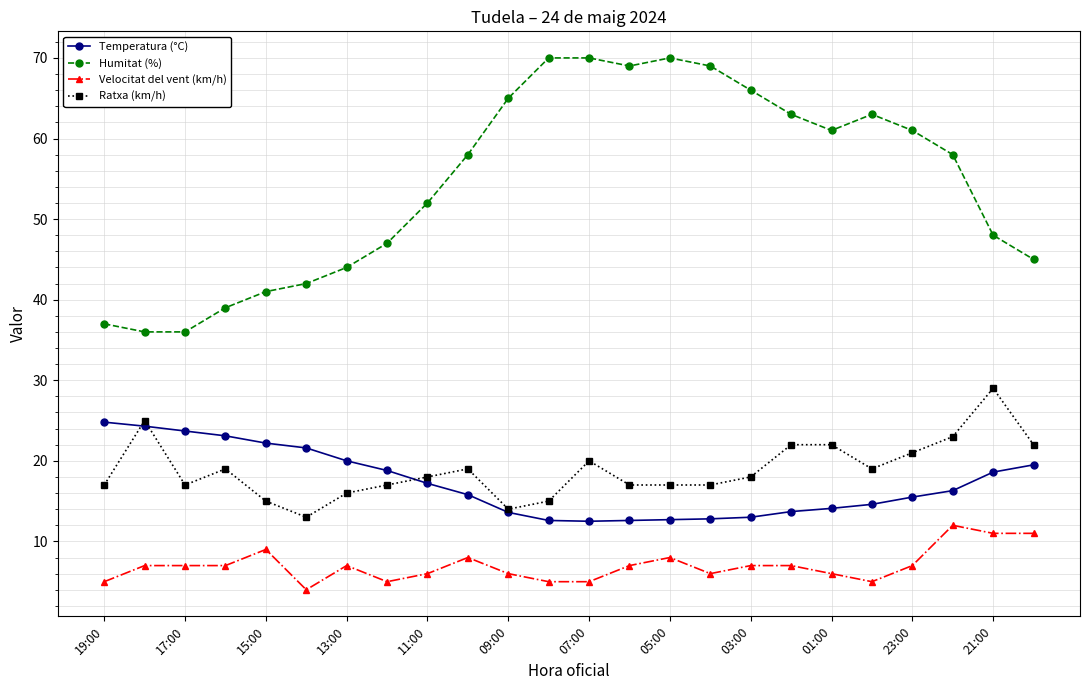

Rank the series by their maximum value, from lowest to highest.

Velocitat del vent (km/h), Temperatura (°C), Ratxa (km/h), Humitat (%)